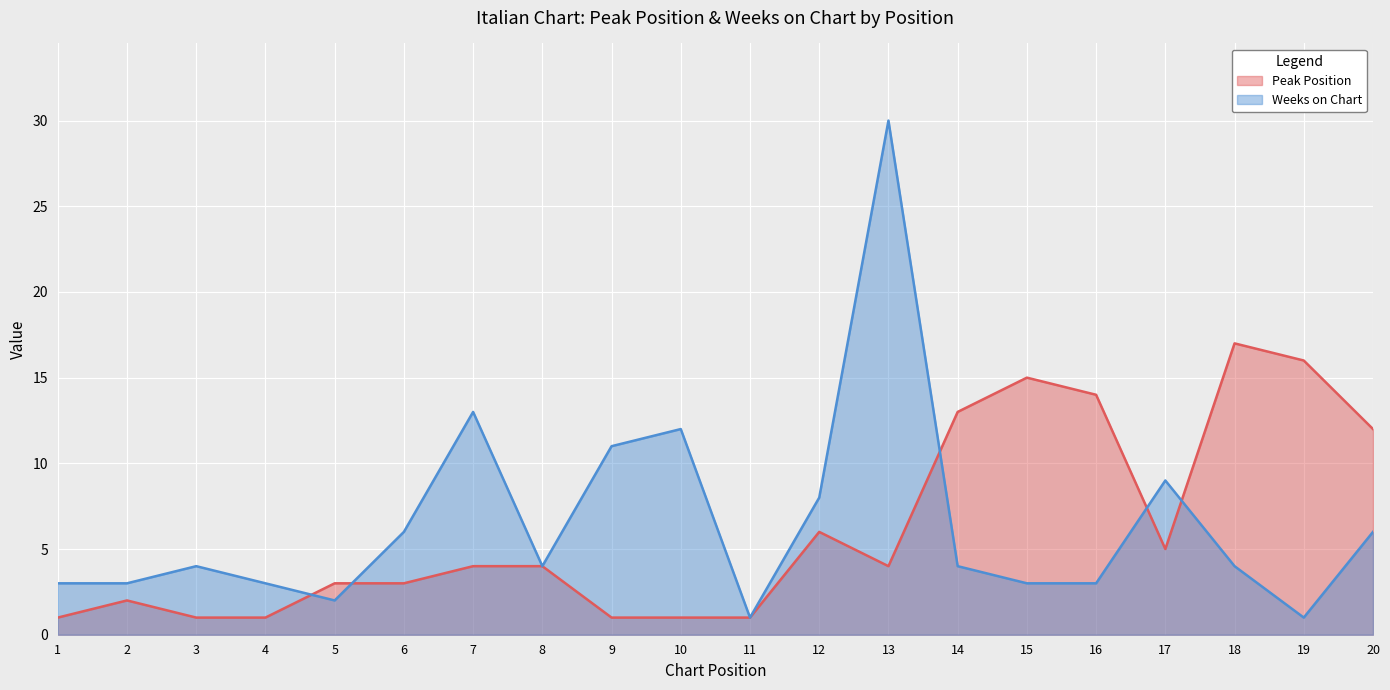

Between 3 and 8, which is larger?

8